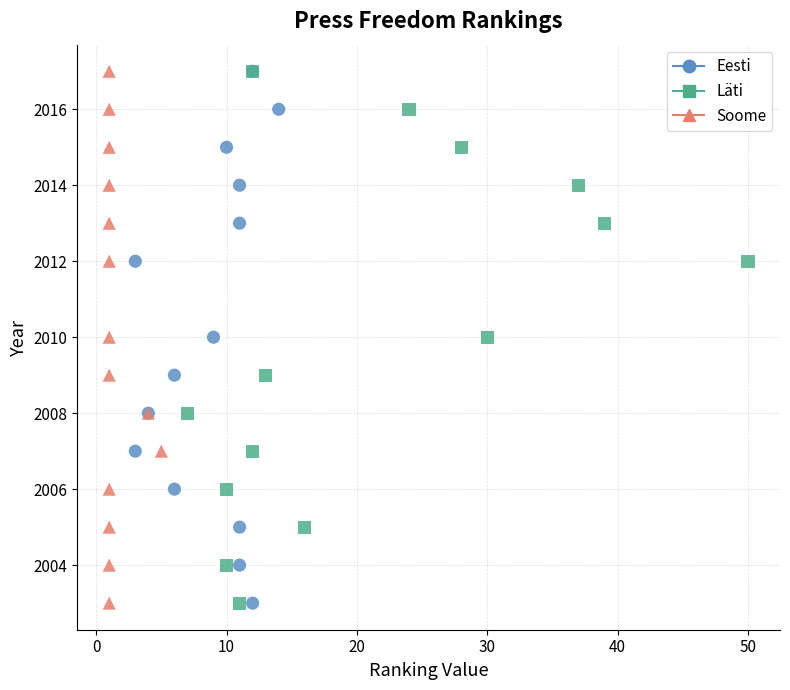

What are all the series names shown in the legend?

Eesti, Läti, Soome